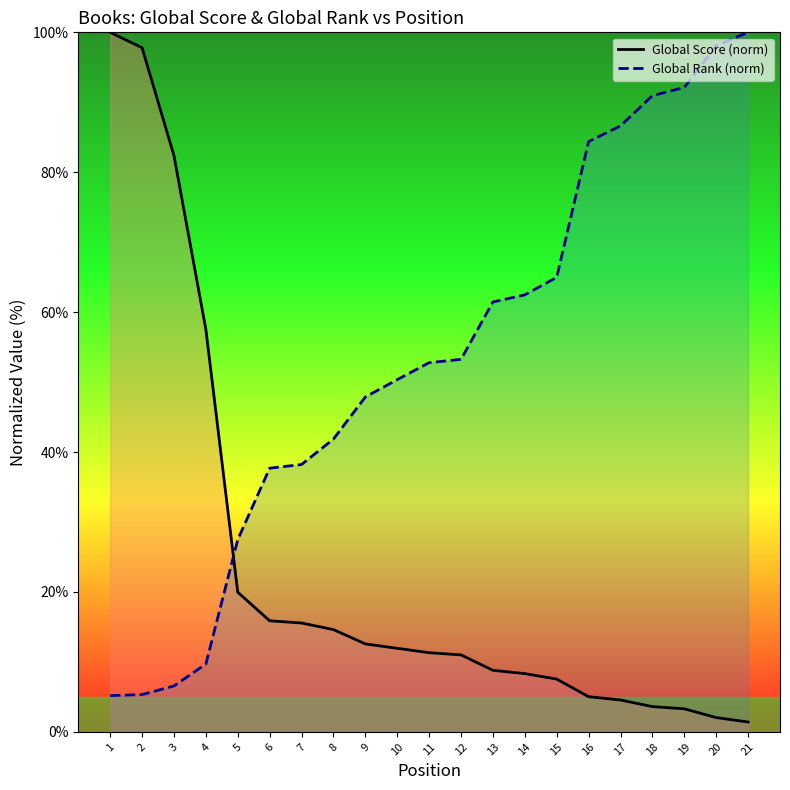

True or false: Global Score (norm) has more than 2 interior local peaks.

False